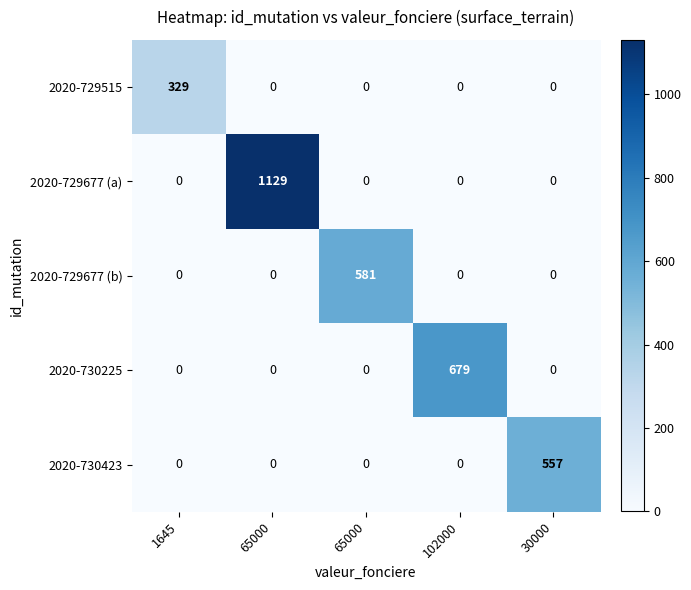

Which series has the largest range (max minus min)?

2020-729677 (a)